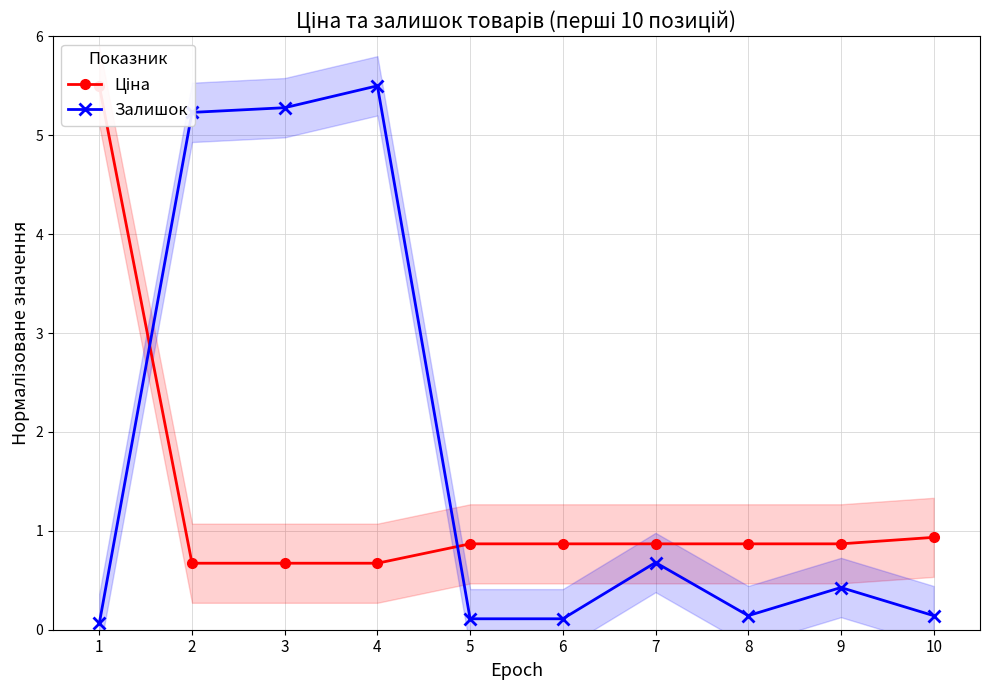

At 7, list the series in order from largest to smallest.

Ціна, Залишок